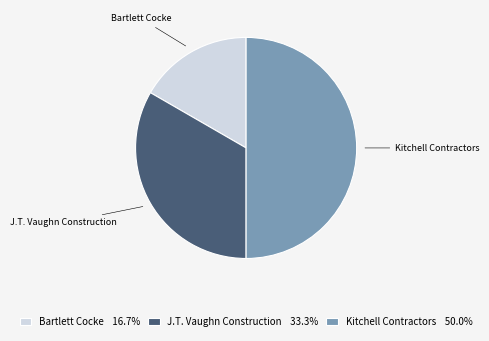

Rank the categories by value from highest to lowest.

Kitchell Contractors, J.T. Vaughn Construction, Bartlett Cocke